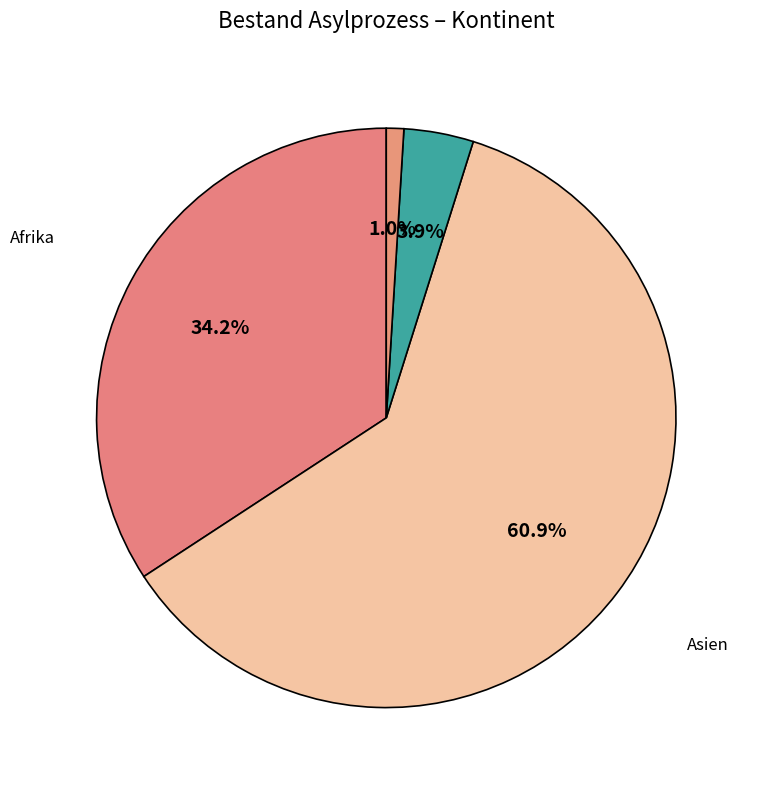

To the nearest percent, what is the difference between the largest and smallest slice percentages?

60%